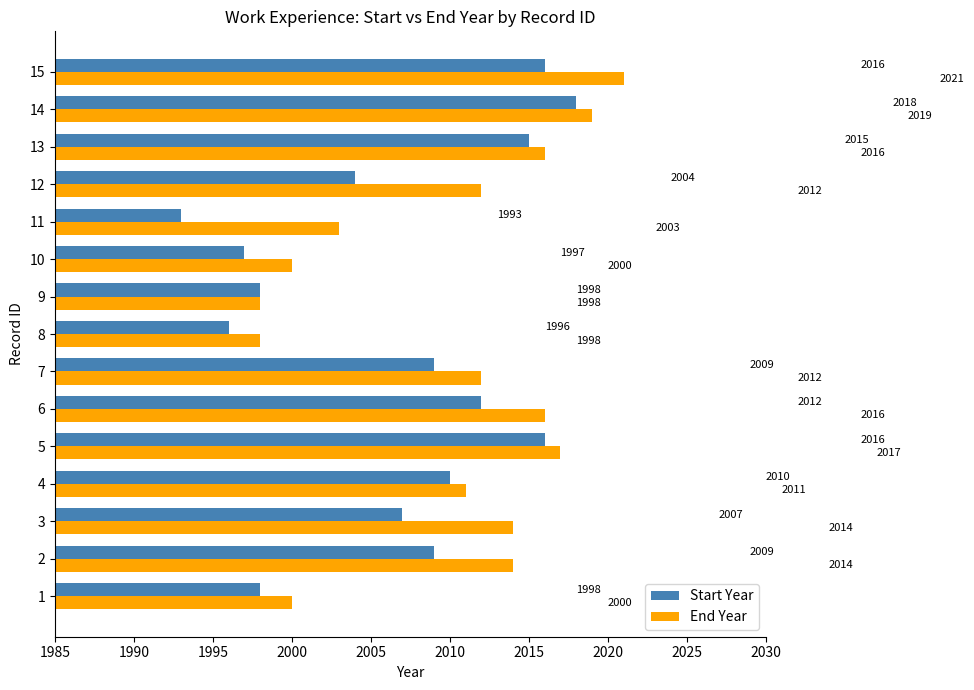

What is the difference between the maximum and second lowest values in the Start Year series?

22